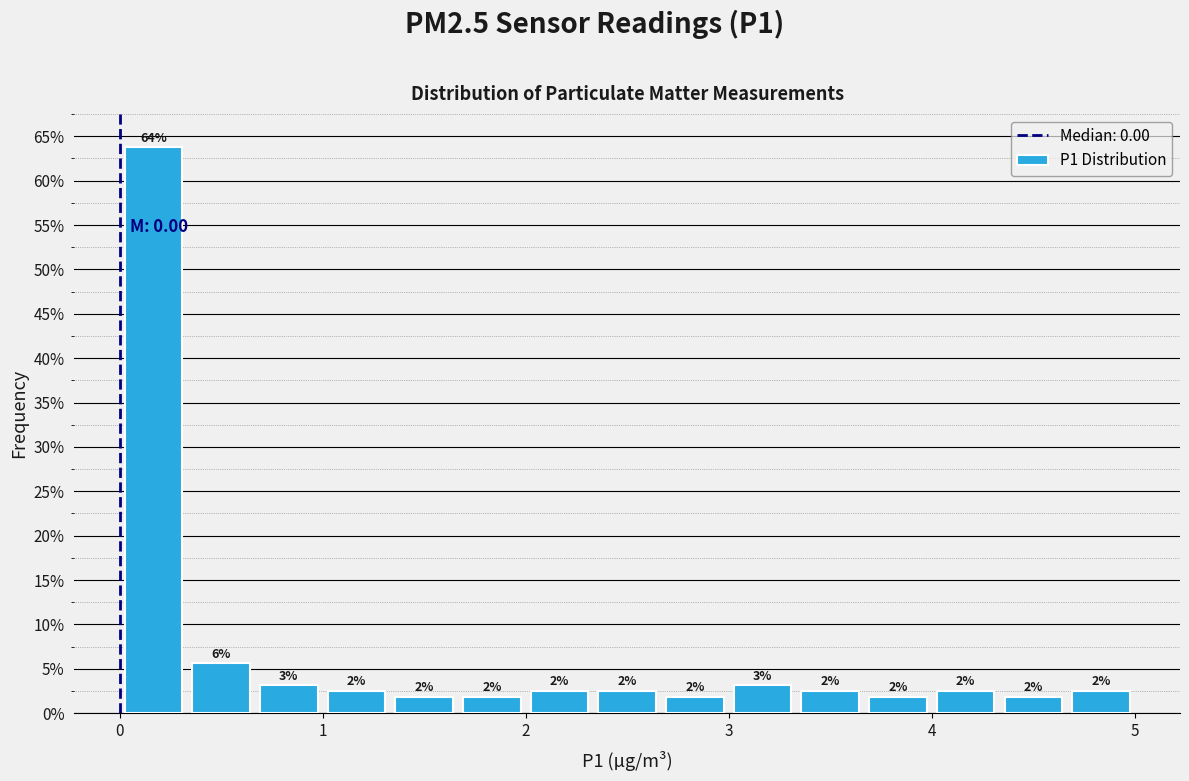

Around what value on the x-axis is the tallest bar? Give the approximate position of its centre, as read against the axis.

0.2